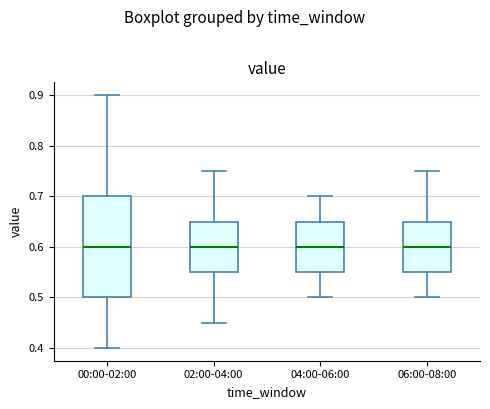

Reading left to right, transcribe this box plot: for each box, give where its median line is, the range the box spans, and where its two whiskers end, as read against the y-axis. The values are not printed on the chart, so give them approximately, as read against the axis.

00:00-02:00: median 0.60, box 0.50 to 0.70, whiskers 0.40 to 0.90
02:00-04:00: median 0.60, box 0.55 to 0.65, whiskers 0.45 to 0.75
04:00-06:00: median 0.60, box 0.55 to 0.65, whiskers 0.50 to 0.70
06:00-08:00: median 0.60, box 0.55 to 0.65, whiskers 0.50 to 0.75